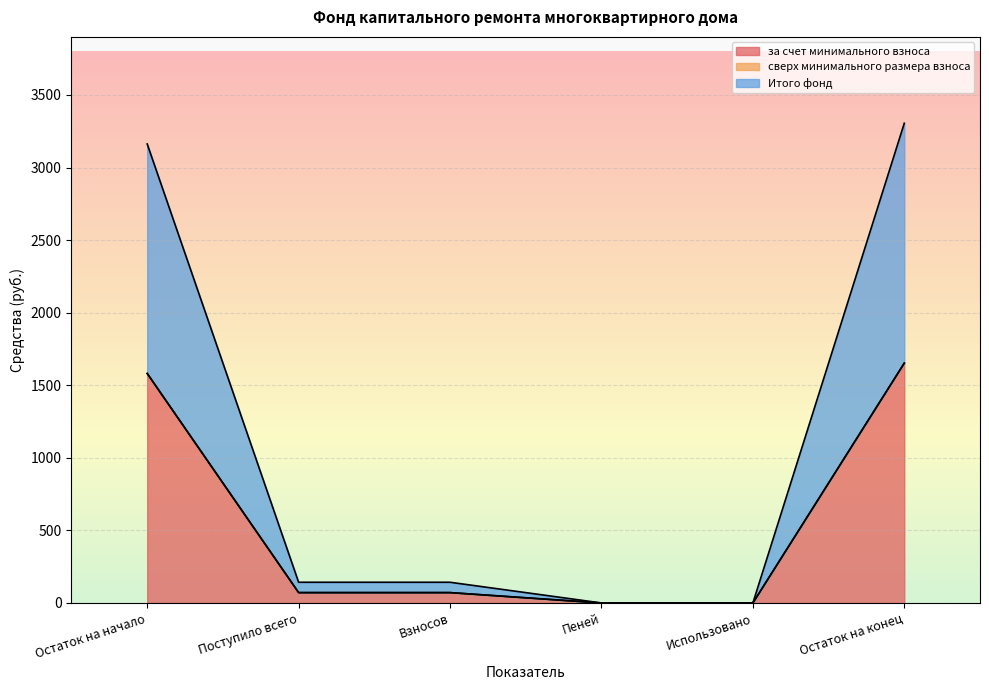

What position from the left is Взносов?

3